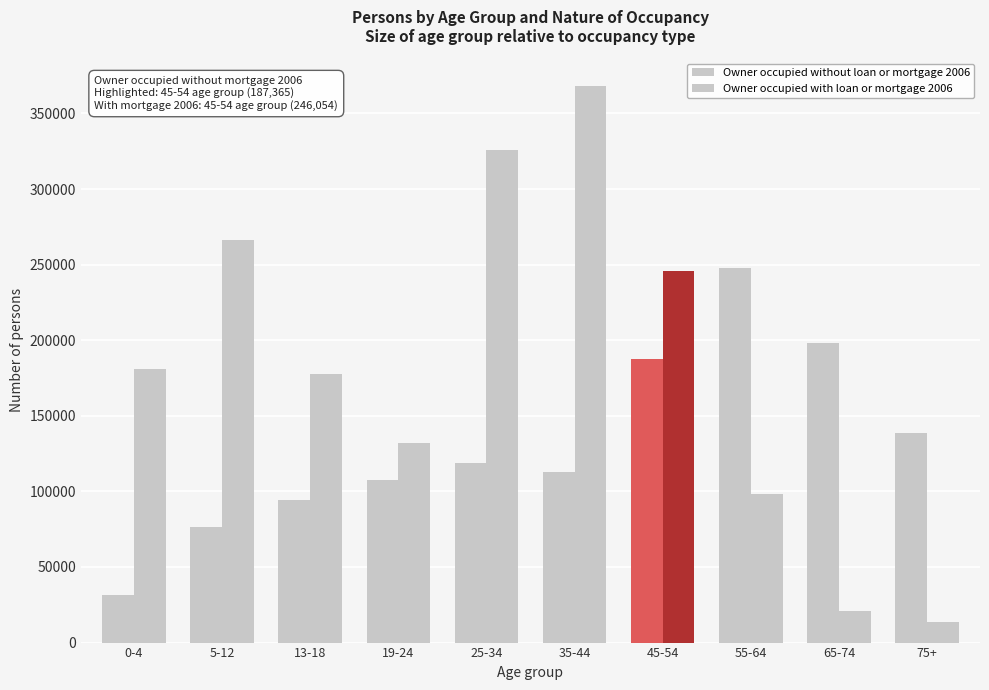

How many values in the Owner occupied with loan or mortgage 2006 series are below 181088?

5